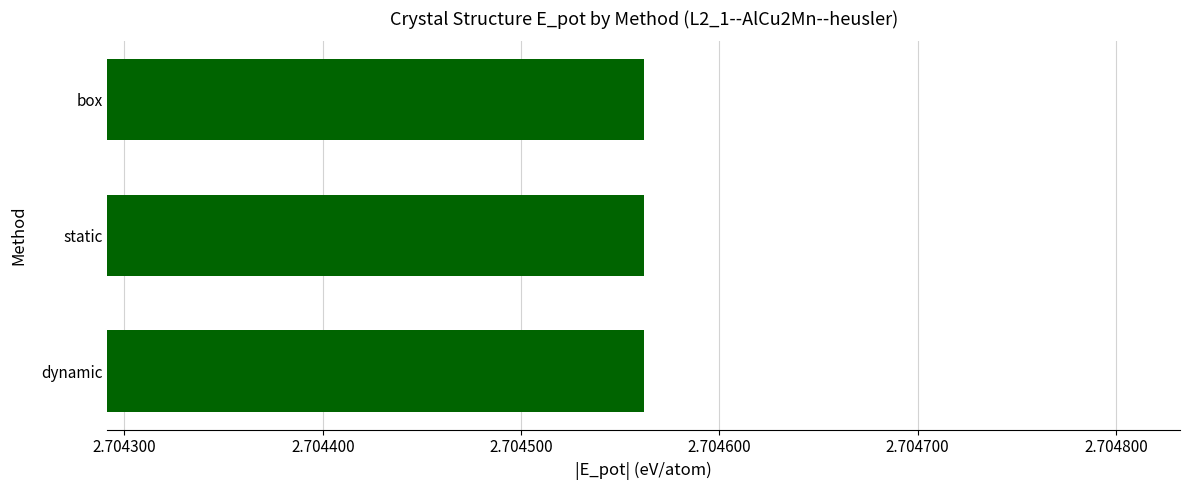

Between box and dynamic, which is larger?

box